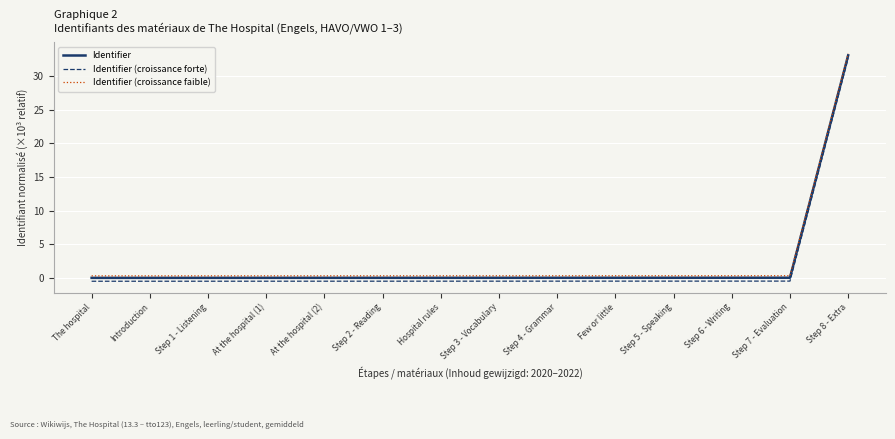

Which series has the largest range (max minus min)?

Identifier (croissance forte)